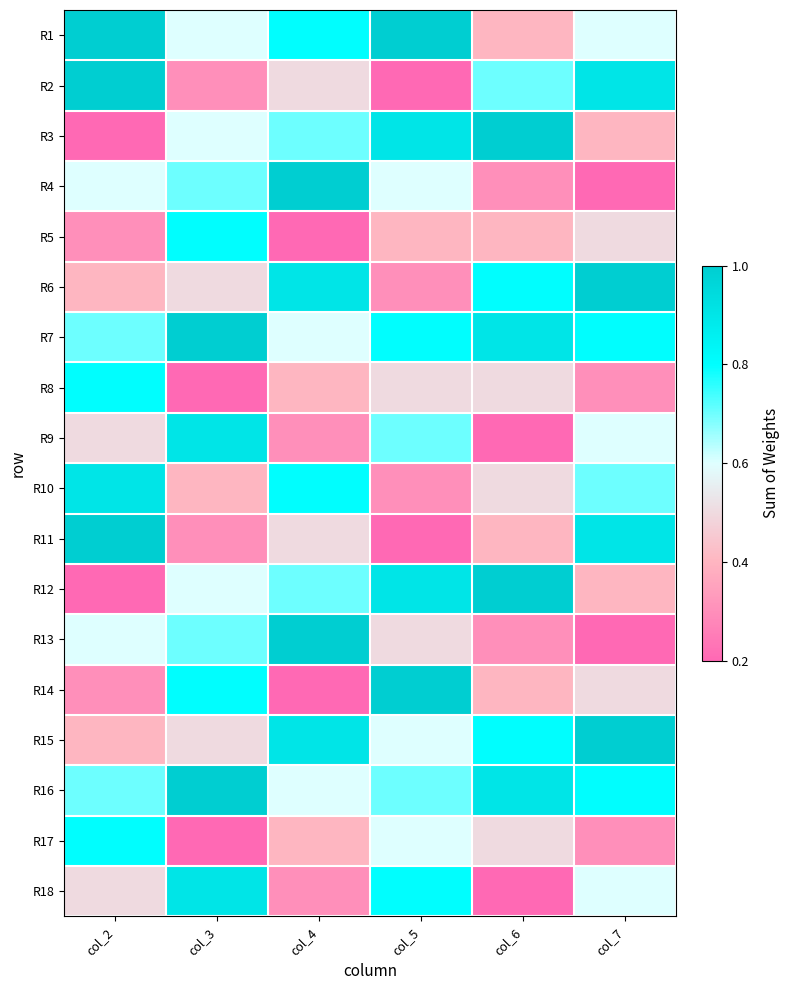

Reading left to right, what are all the values shown in this chart?

R1: col_2=9	col_3=5	col_4=7	col_5=9	col_6=3	col_7=5
R2: col_2=9	col_3=2	col_4=4	col_5=1	col_6=6	col_7=8
R3: col_2=1	col_3=5	col_4=6	col_5=8	col_6=9	col_7=3
R4: col_2=5	col_3=6	col_4=9	col_5=5	col_6=2	col_7=1
R5: col_2=2	col_3=7	col_4=1	col_5=3	col_6=3	col_7=4
R6: col_2=3	col_3=4	col_4=8	col_5=2	col_6=7	col_7=9
R7: col_2=6	col_3=9	col_4=5	col_5=7	col_6=8	col_7=7
R8: col_2=7	col_3=1	col_4=3	col_5=4	col_6=4	col_7=2
R9: col_2=4	col_3=8	col_4=2	col_5=6	col_6=1	col_7=5
R10: col_2=8	col_3=3	col_4=7	col_5=2	col_6=4	col_7=6
R11: col_2=9	col_3=2	col_4=4	col_5=1	col_6=3	col_7=8
R12: col_2=1	col_3=5	col_4=6	col_5=8	col_6=9	col_7=3
R13: col_2=5	col_3=6	col_4=9	col_5=4	col_6=2	col_7=1
R14: col_2=2	col_3=7	col_4=1	col_5=9	col_6=3	col_7=4
R15: col_2=3	col_3=4	col_4=8	col_5=5	col_6=7	col_7=9
R16: col_2=6	col_3=9	col_4=5	col_5=6	col_6=8	col_7=7
R17: col_2=7	col_3=1	col_4=3	col_5=5	col_6=4	col_7=2
R18: col_2=4	col_3=8	col_4=2	col_5=7	col_6=1	col_7=5